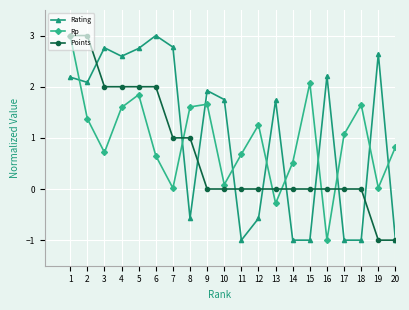

What is the spread (max minus min) of values at 12?

1.8